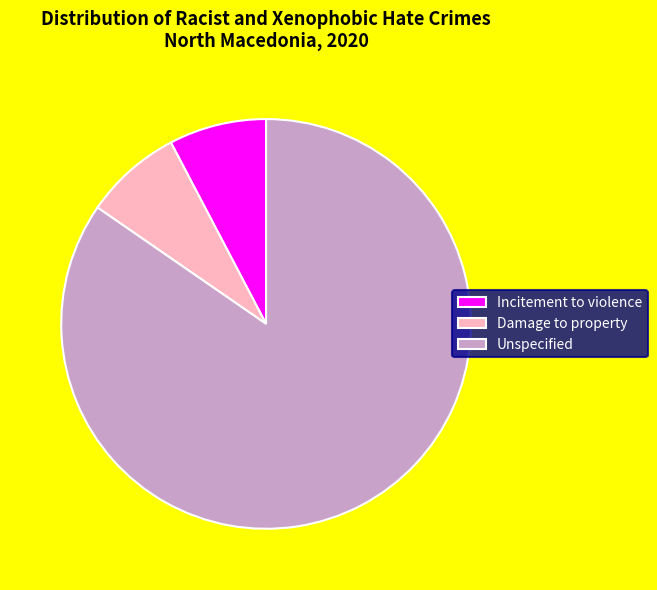

Combined, do Damage to property and Incitement to violence account for over 50%?

No